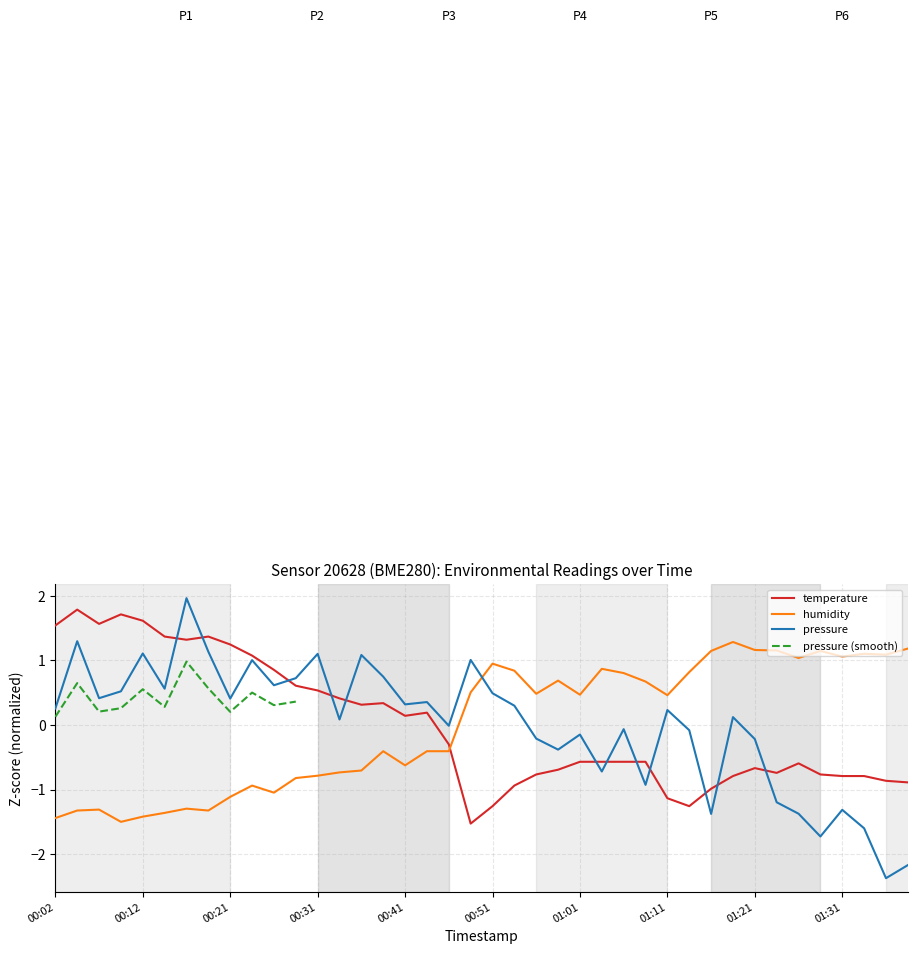

True or false: pressure_norm and temperature intersect in this chart.

True